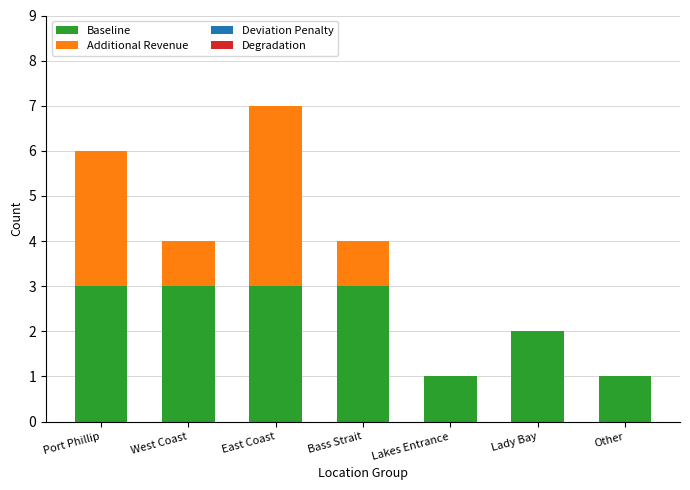

At which category is the sum across all series the highest?

East Coast